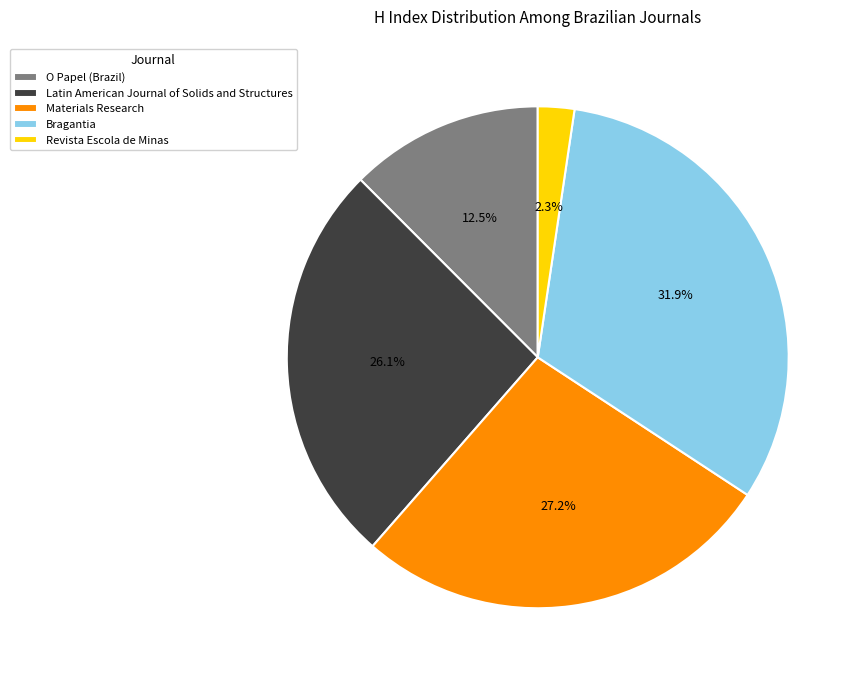

What is the smallest slice in the pie chart?

Revista Escola de Minas